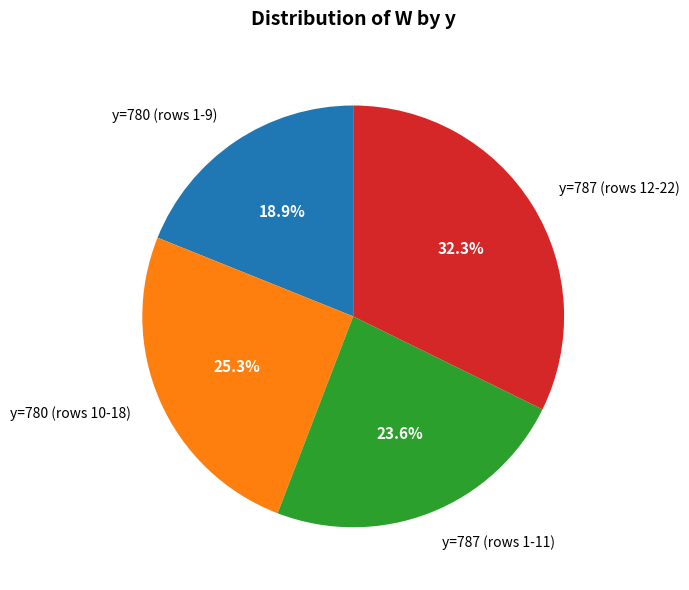

What percentage do y=787 (rows 12-22) and y=787 (rows 1-11) together represent?

55.8%